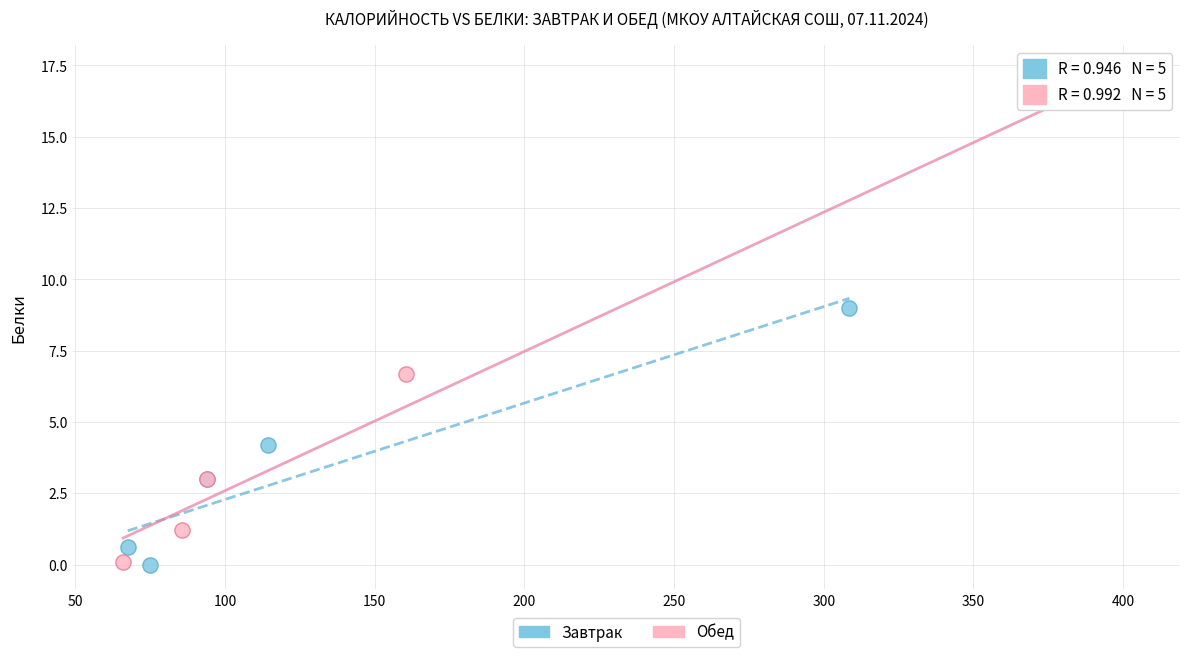

What are all the series names shown in the legend?

Завтрак, Обед